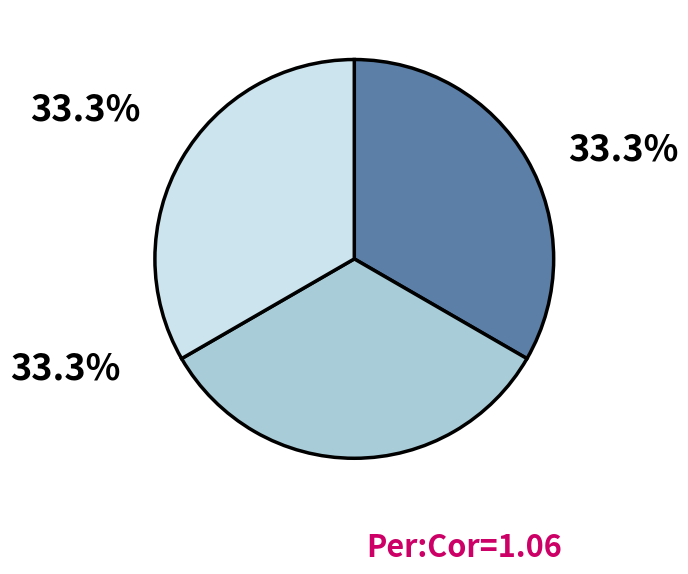

Is there a majority slice in this chart?

No